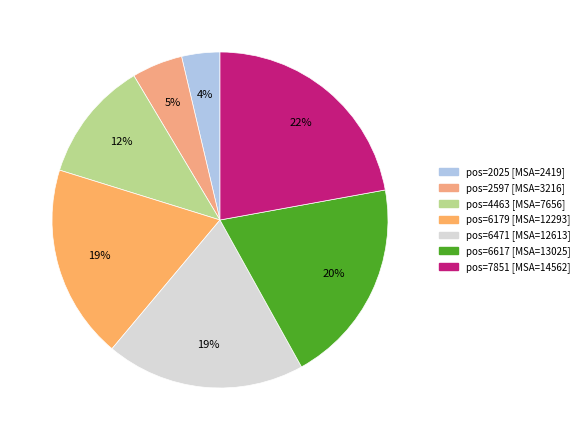

How many segments does this pie chart have?

7